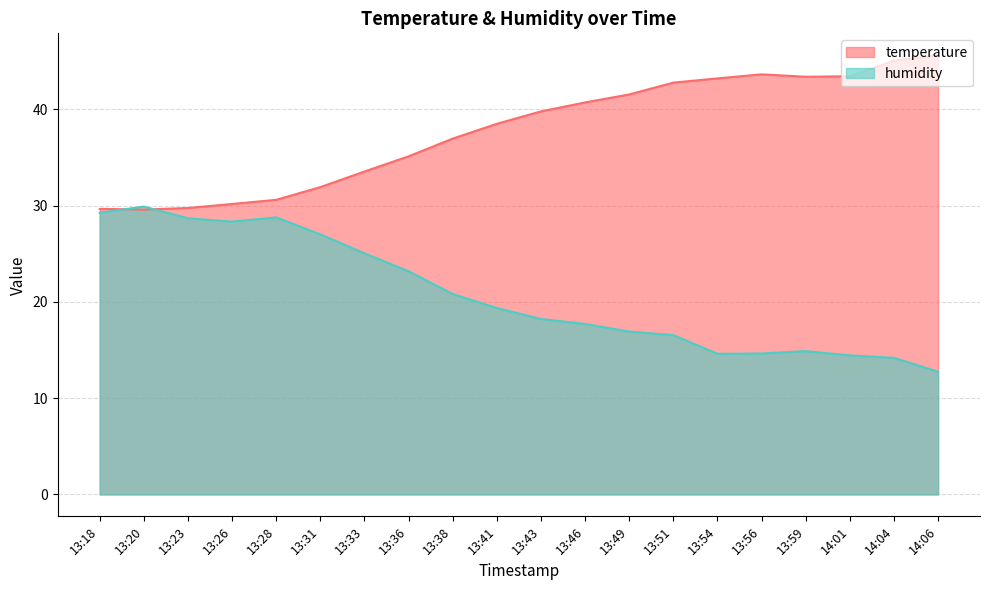

What is the spread (max minus min) of values at 13:54?

28.6